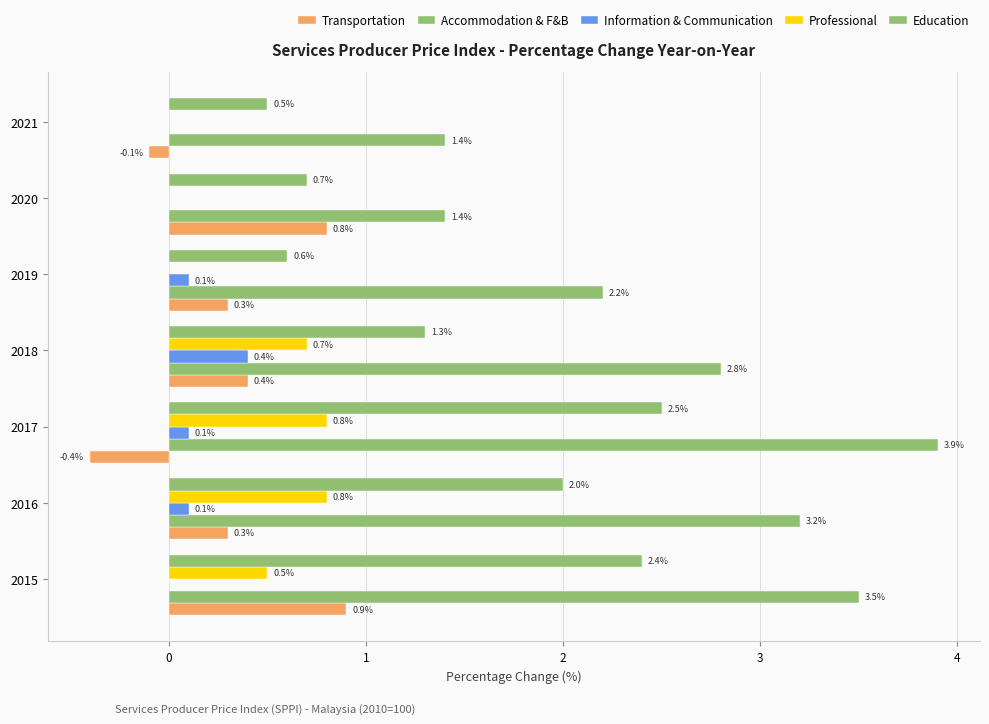

How many values in the Education series exceed 1?

4